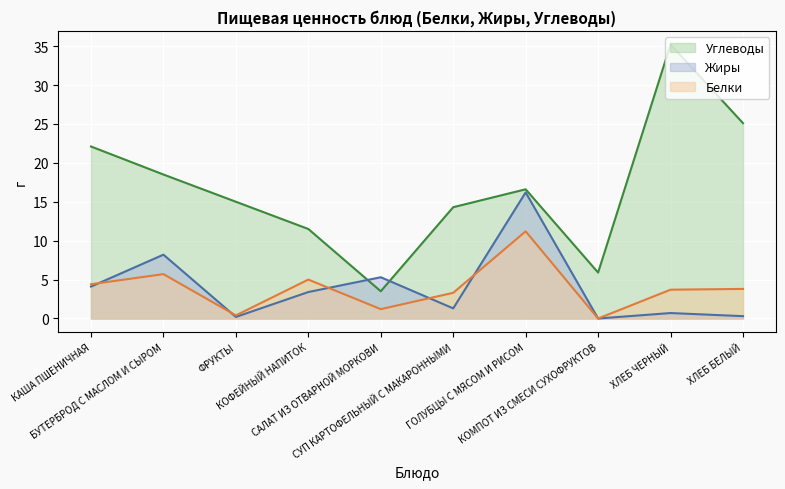

At which label is Жиры closest to 8?

БУТЕРБРОД С МАСЛОМ И СЫРОМ